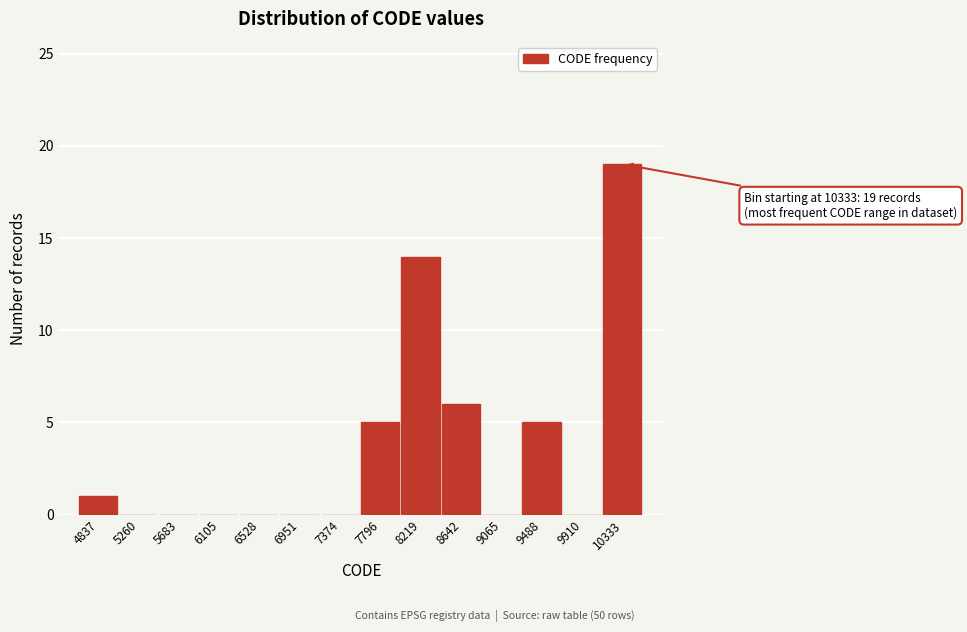

Reading left to right, what are all the values shown in this chart?

4837=1	5260=0	5683=0	6105=0	6528=0	6951=0	7374=0	7796=5	8219=14	8642=6	9065=0	9488=5	9910=0	10333=19